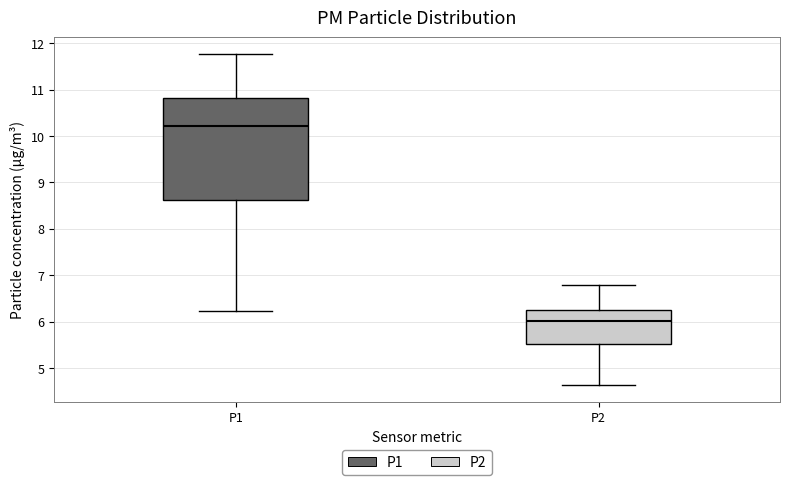

Which box is the tallest, from its lower edge to its upper edge?

P1